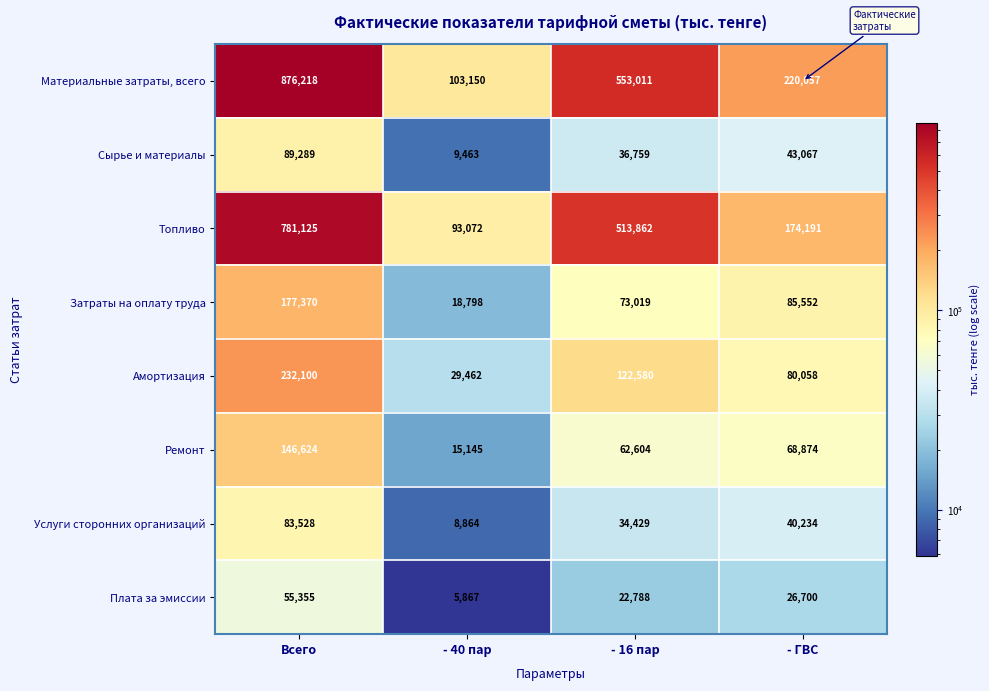

Which category has the lowest value across all series?

- 40 пар